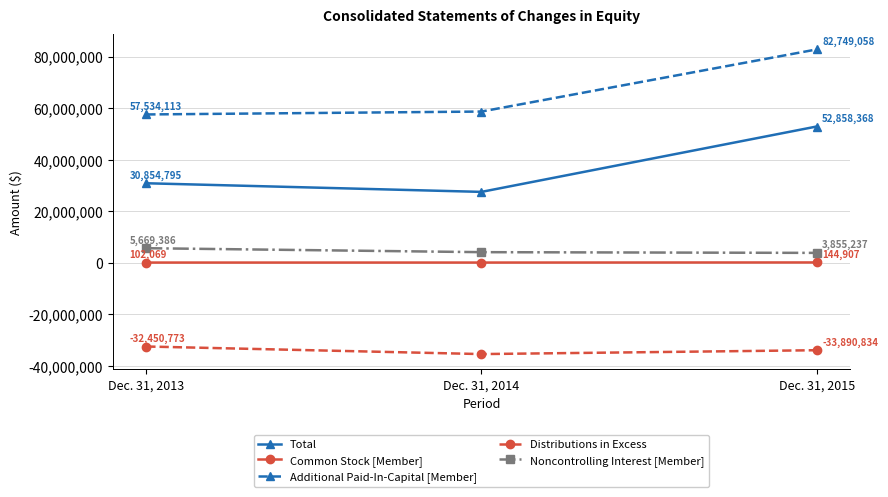

At which category is the sum across all series the highest?

Dec. 31, 2015